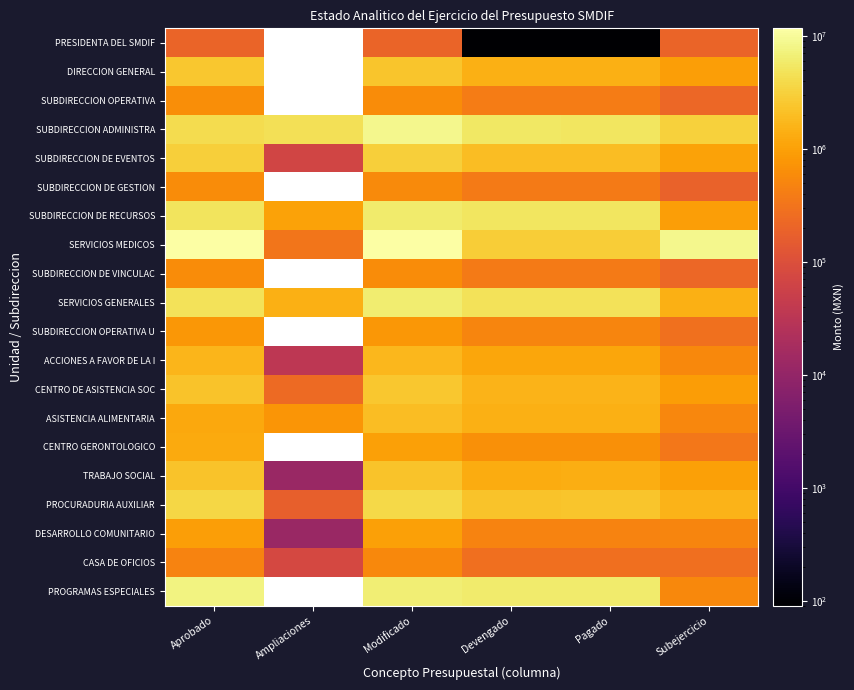

What is the maximum value for SUBDIRECCION DE VINCULAC?

599438.7